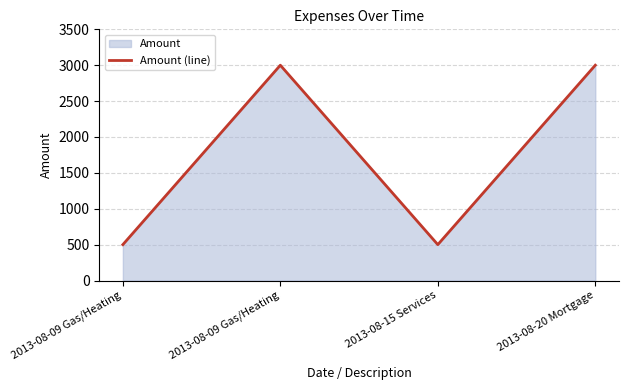

How many lines are shown in the chart?

1